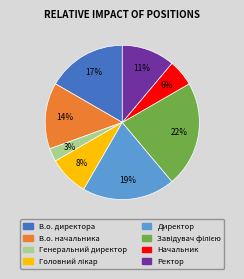

What percentage is the Начальник slice, to the nearest percent?

6%